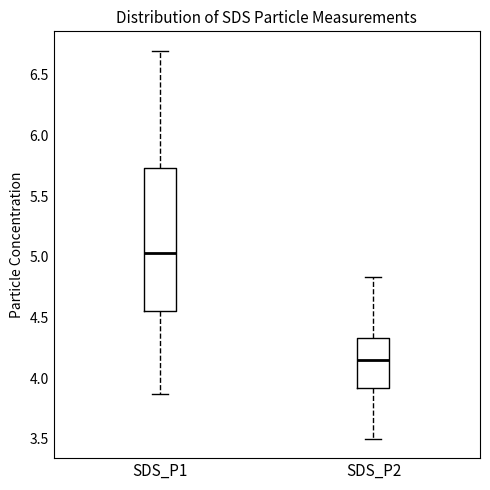

Which box is the tallest, from its lower edge to its upper edge?

SDS_P1